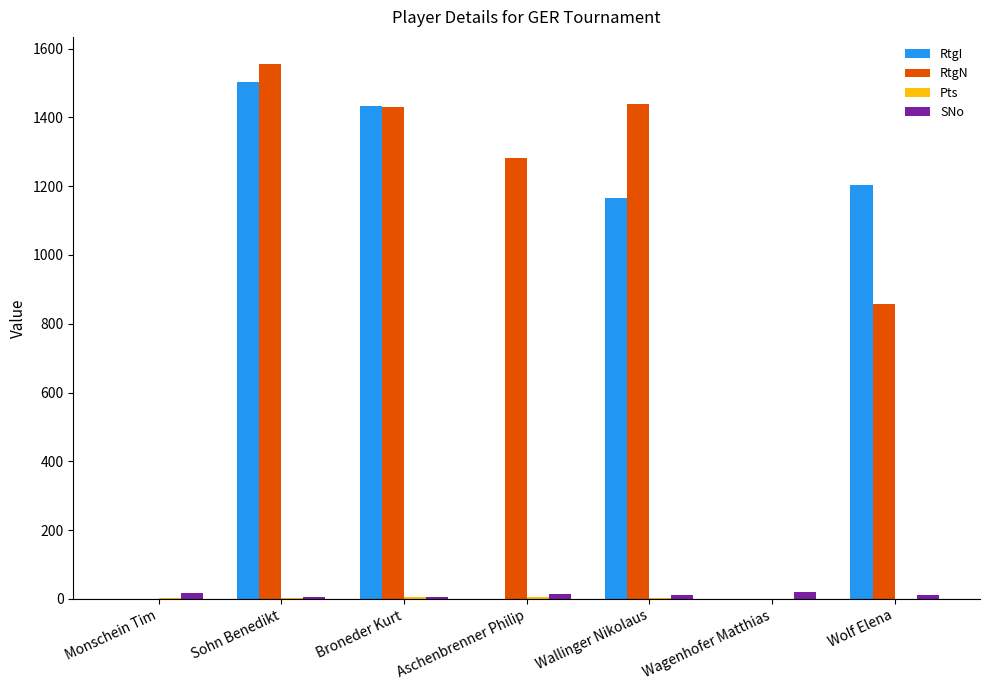

Does the chart contain stacked bars?

No